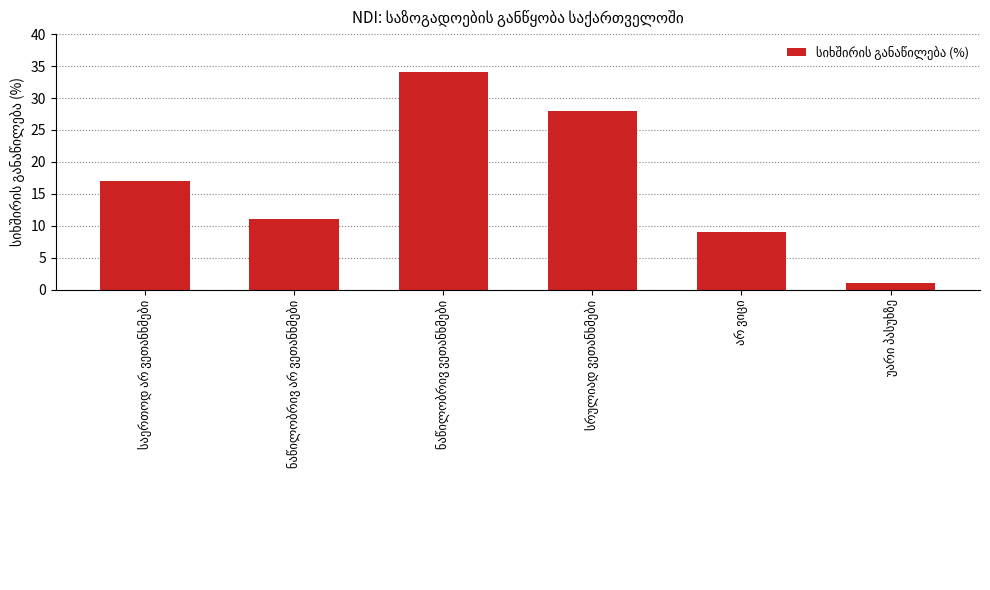

Does the chart contain any negative values?

No